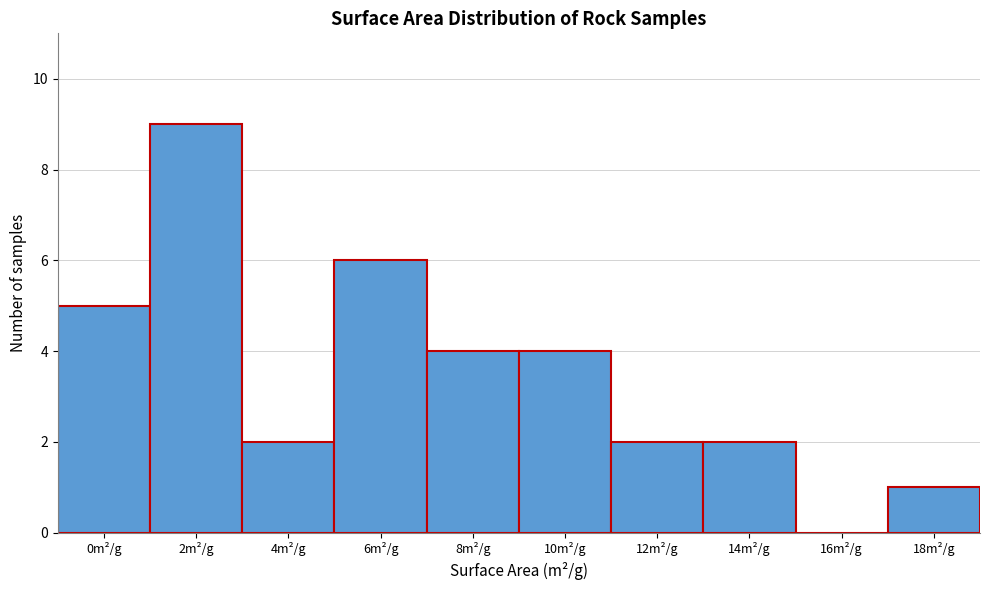

Reading left to right, extract all data points from this chart.

0m²/g=5	2m²/g=9	4m²/g=2	6m²/g=6	8m²/g=4	10m²/g=4	12m²/g=2	14m²/g=2	16m²/g=0	18m²/g=1